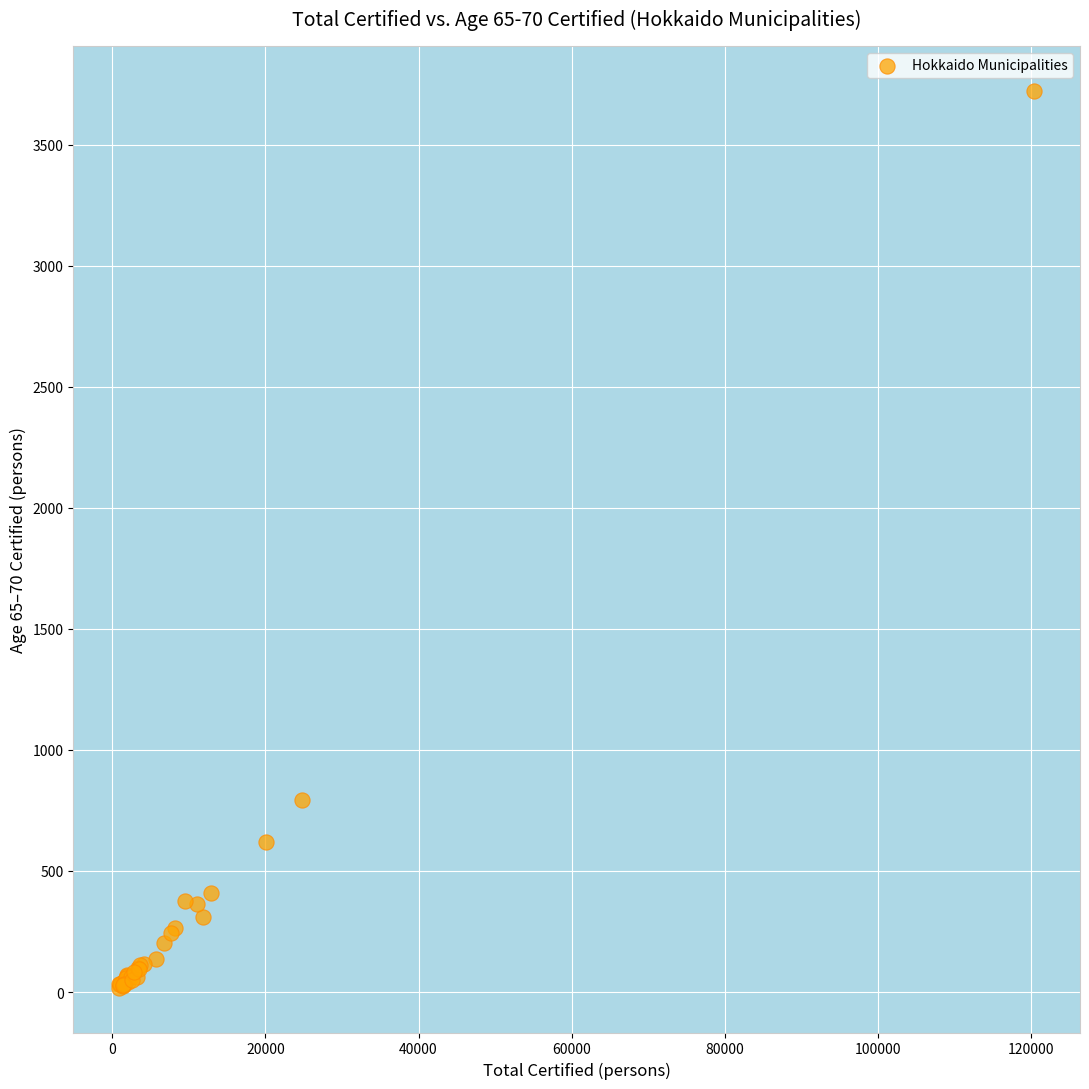

What Y value in the scatter plot is closest to 1870?

794